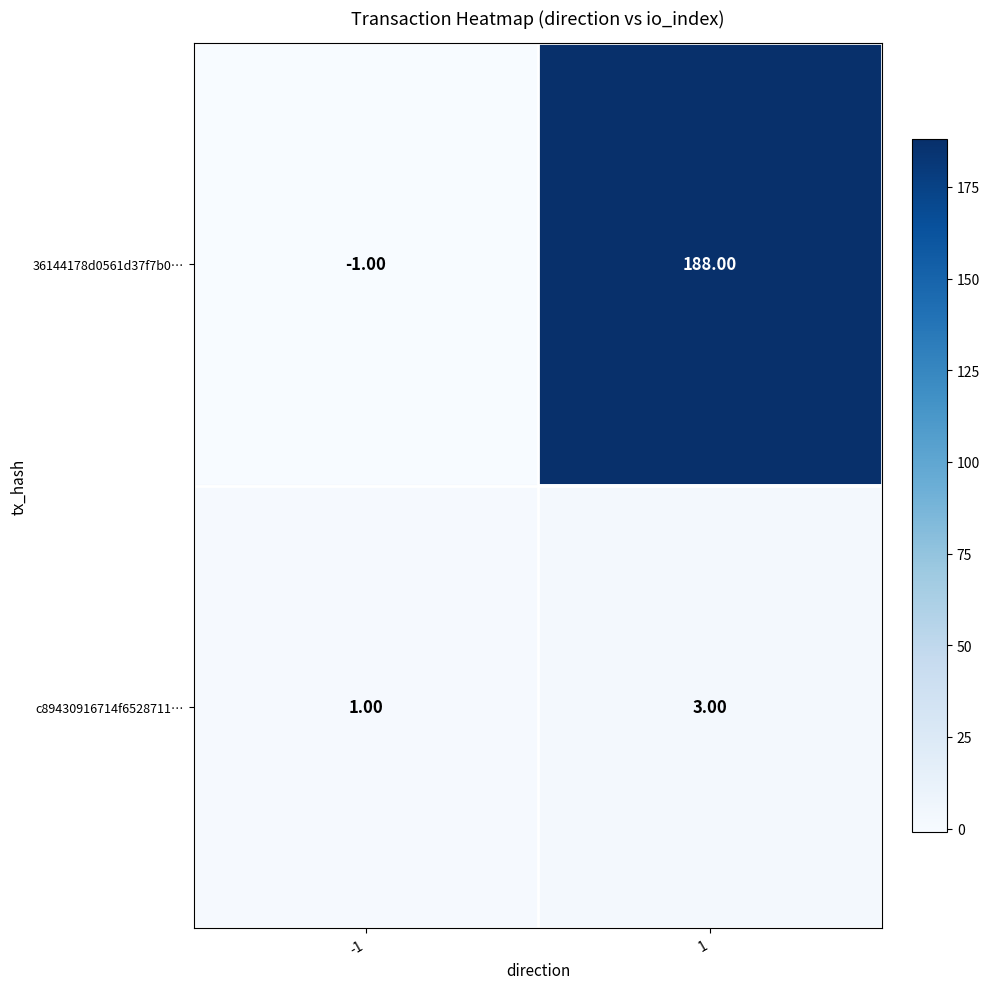

Which series has the largest total across all categories?

36144178d0561d37f7b0…